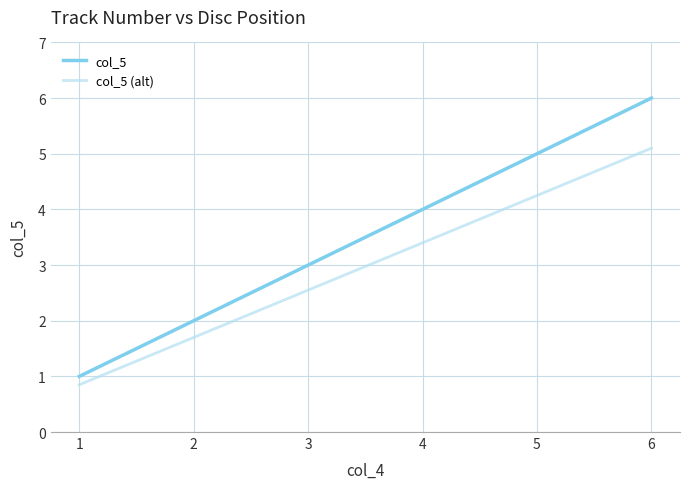

Which series has the largest total across all categories?

col_5